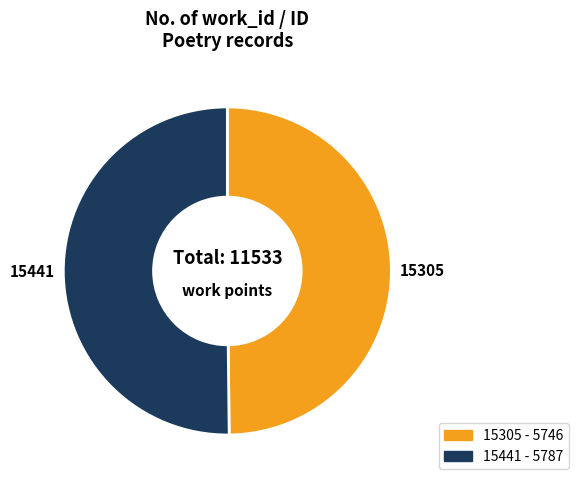

Combined, do 15305 and 15441 account for over 50%?

Yes